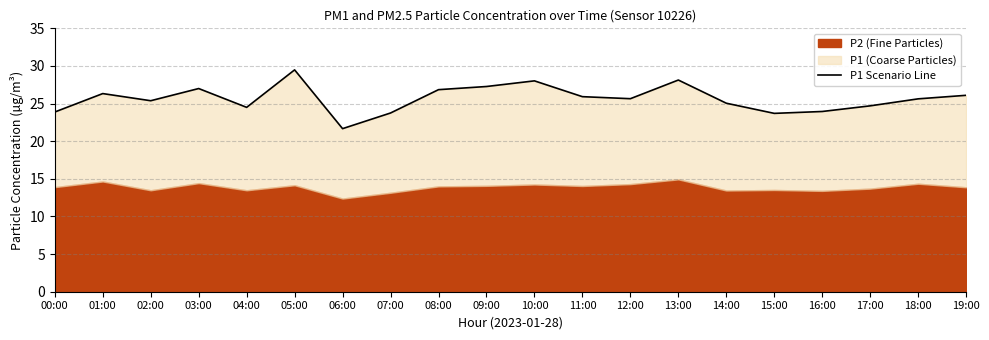

At which label is the value closest to 25?

14:00